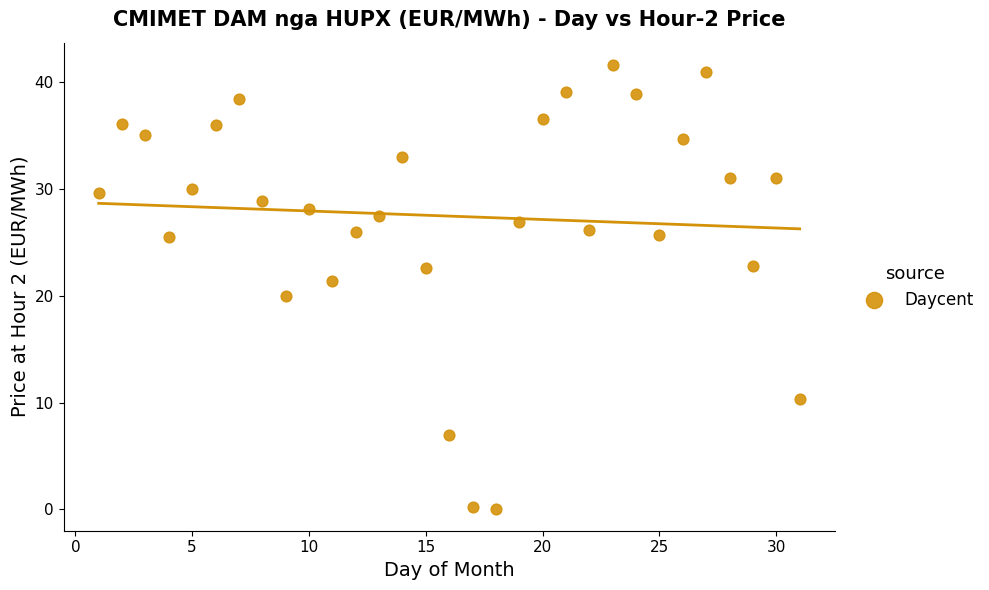

What is the range of Y values (max minus min)?

41.5